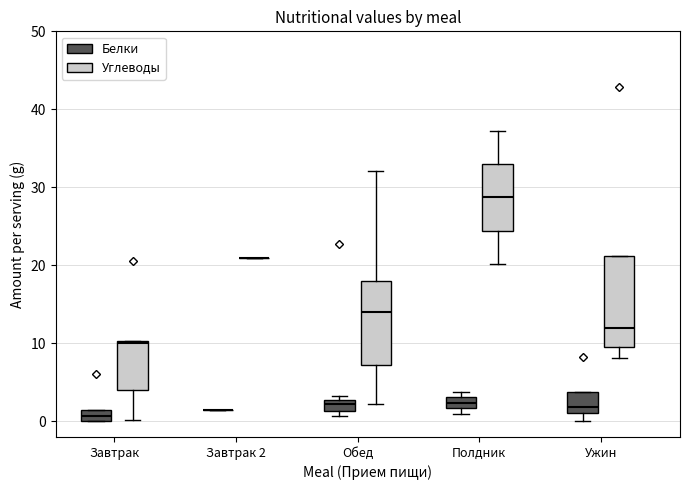

Where is the upper edge of the box for Завтрак (Белки) on the y-axis? The values are not printed on the chart, so give them approximately, as read against the axis.

2